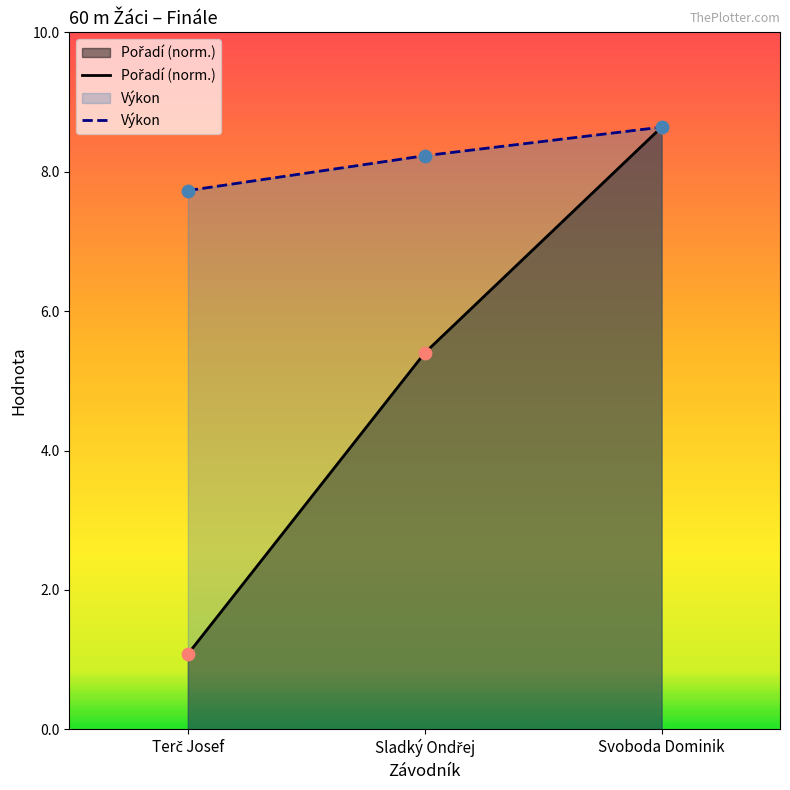

Which series has the largest total across all categories?

Výkon